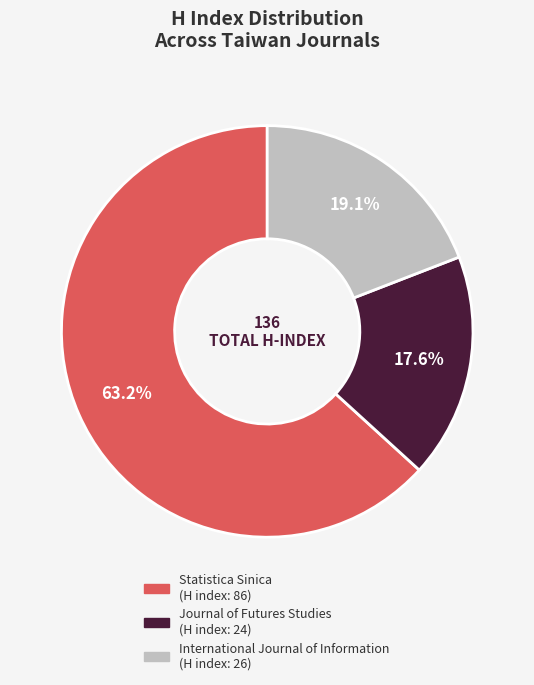

Do International Journal of Information and Statistica Sinica together represent more than half of the pie?

Yes